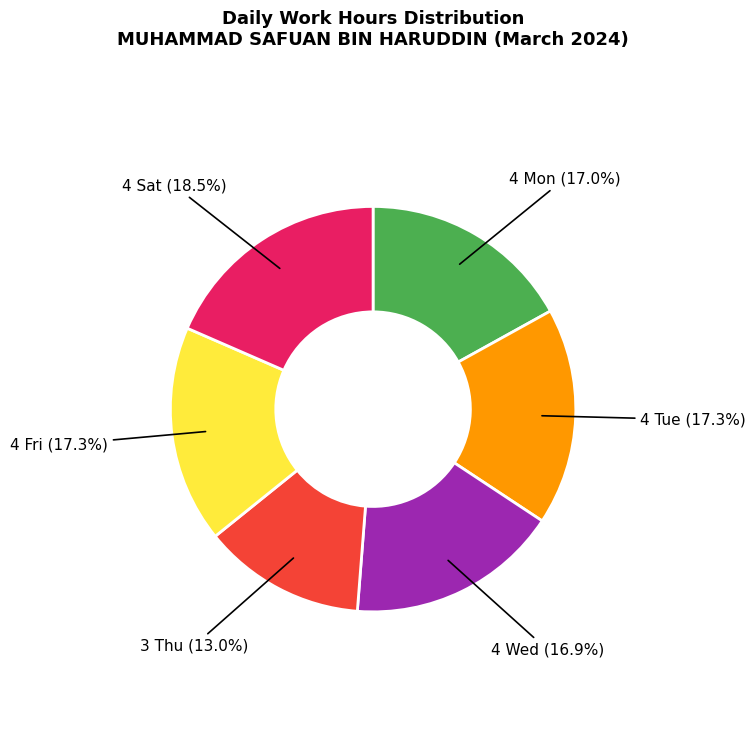

Does any single category account for the majority?

No